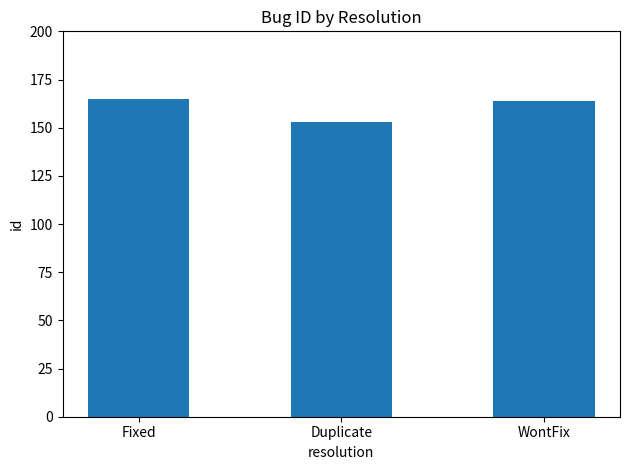

What is the smallest value displayed?

153